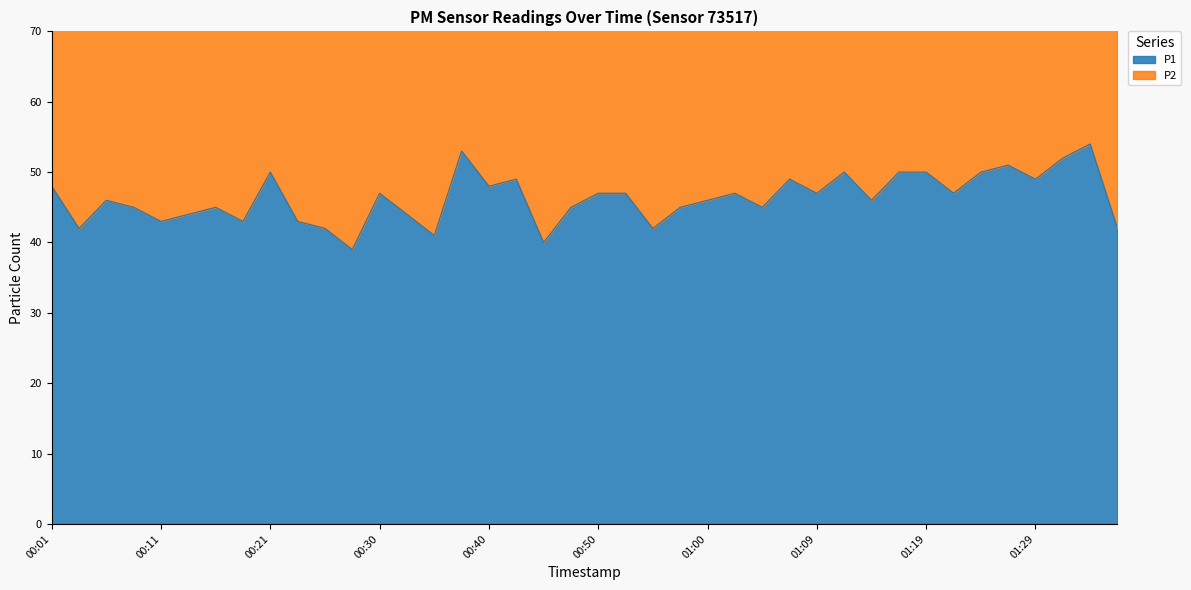

Is it true that the value at 01:17 is 50?

True